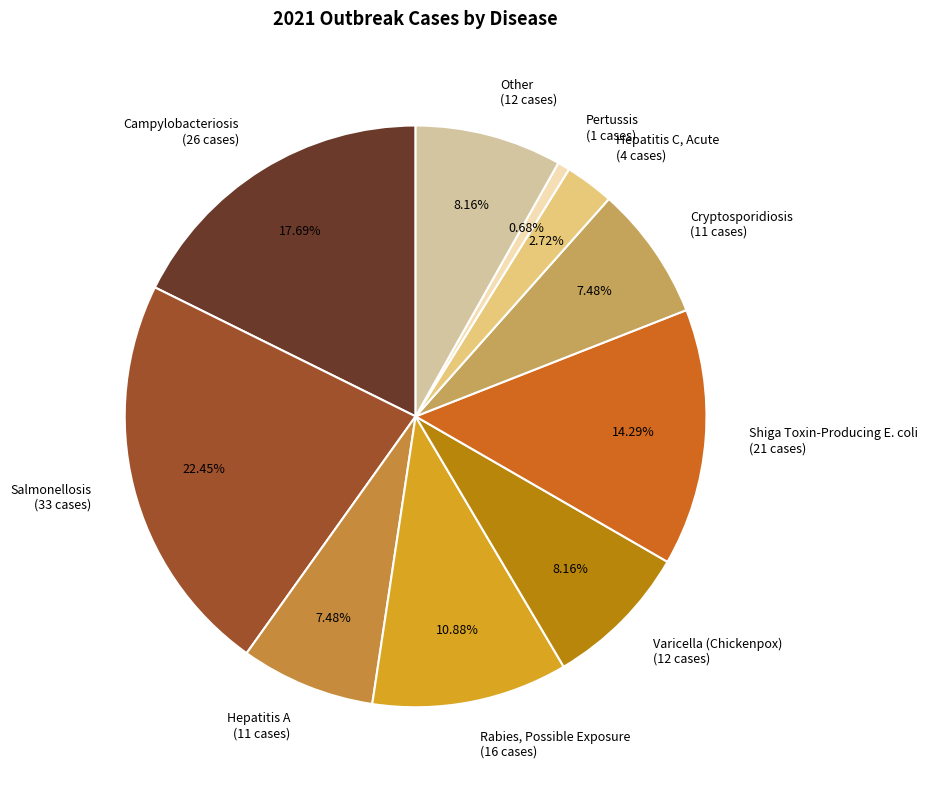

Between Rabies, Possible Exposure and Hepatitis C, Acute, which is larger?

Rabies, Possible Exposure